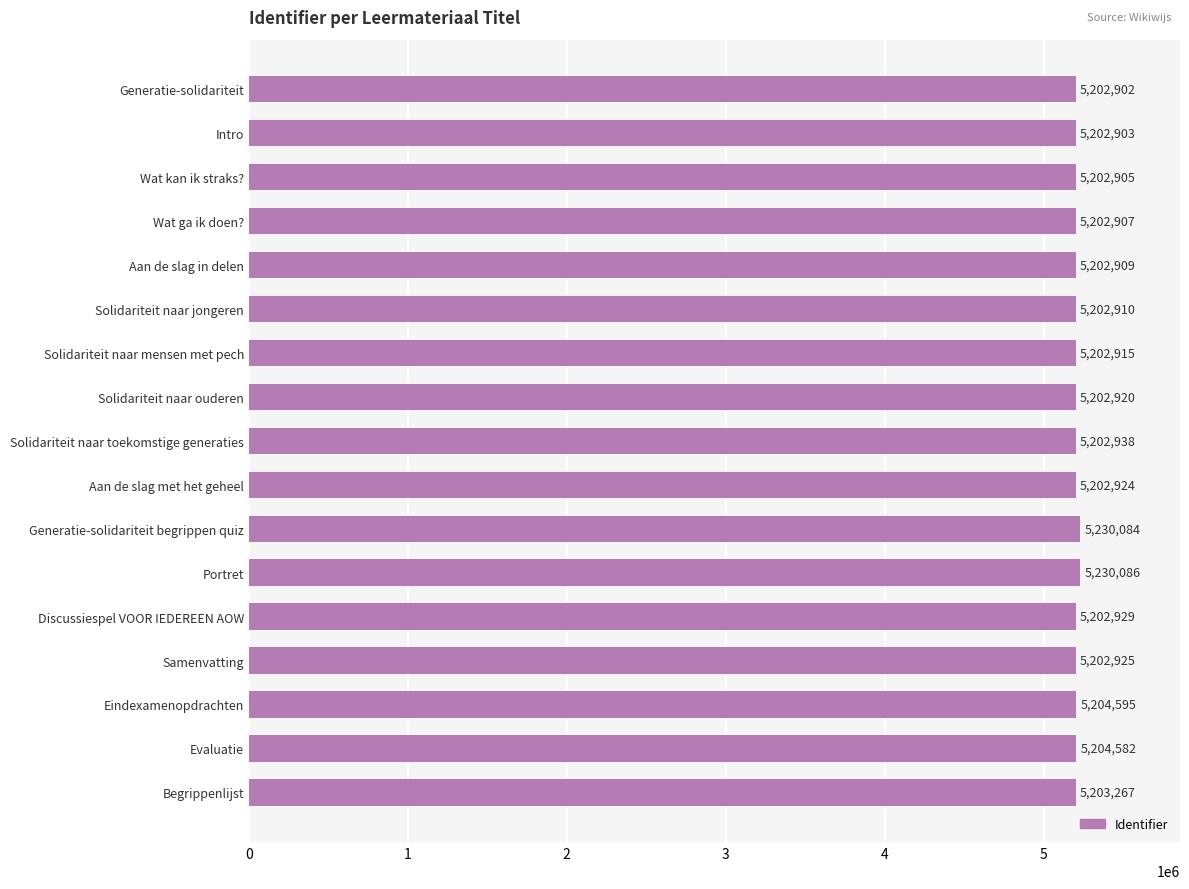

Rank the categories by value from lowest to highest.

Generatie-solidariteit, Intro, Wat kan ik straks?, Wat ga ik doen?, Aan de slag in delen, Solidariteit naar jongeren, Solidariteit naar mensen met pech, Solidariteit naar ouderen, Aan de slag met het geheel, Samenvatting, Discussiespel VOOR IEDEREEN AOW, Solidariteit naar toekomstige generaties, Begrippenlijst, Evaluatie, Eindexamenopdrachten, Generatie-solidariteit begrippen quiz, Portret